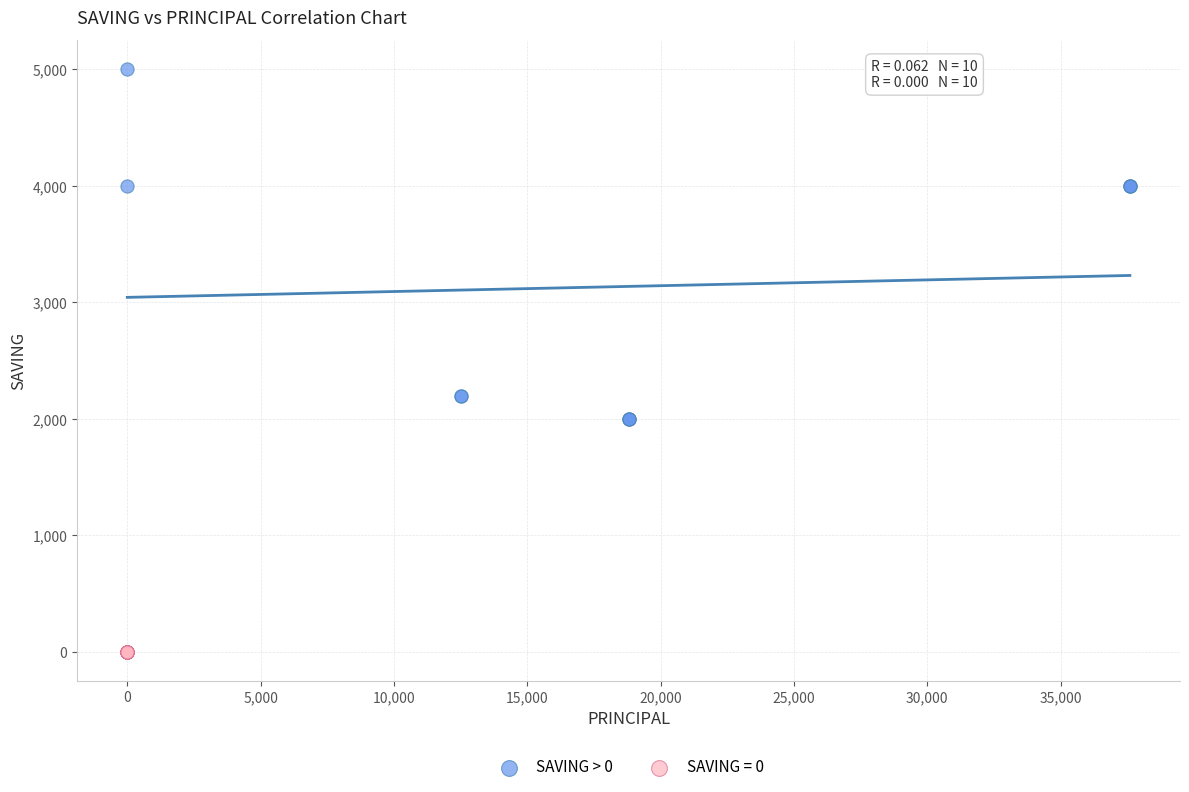

Which series reaches the maximum Y coordinate?

SAVING > 0